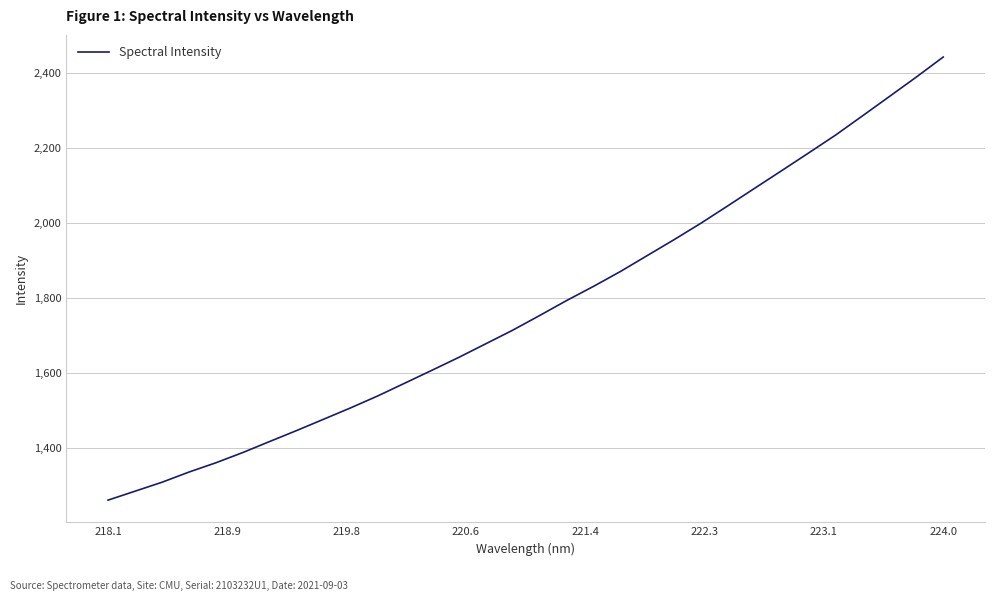

What is the maximum value shown in the chart?

2441.3